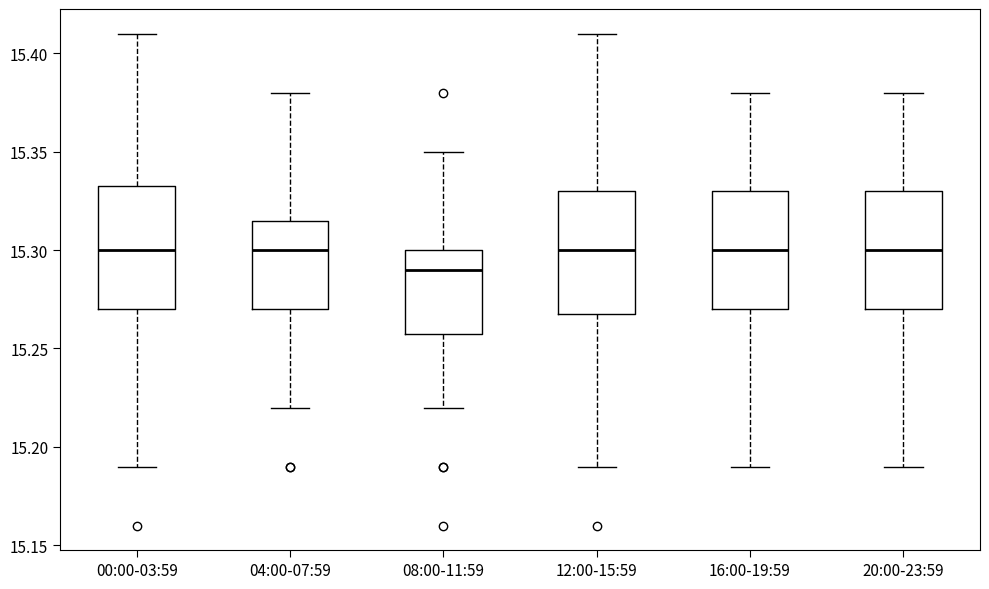

Where does the upper whisker of the box for 20:00-23:59 end on the y-axis? The values are not printed on the chart, so give them approximately, as read against the axis.

15.380